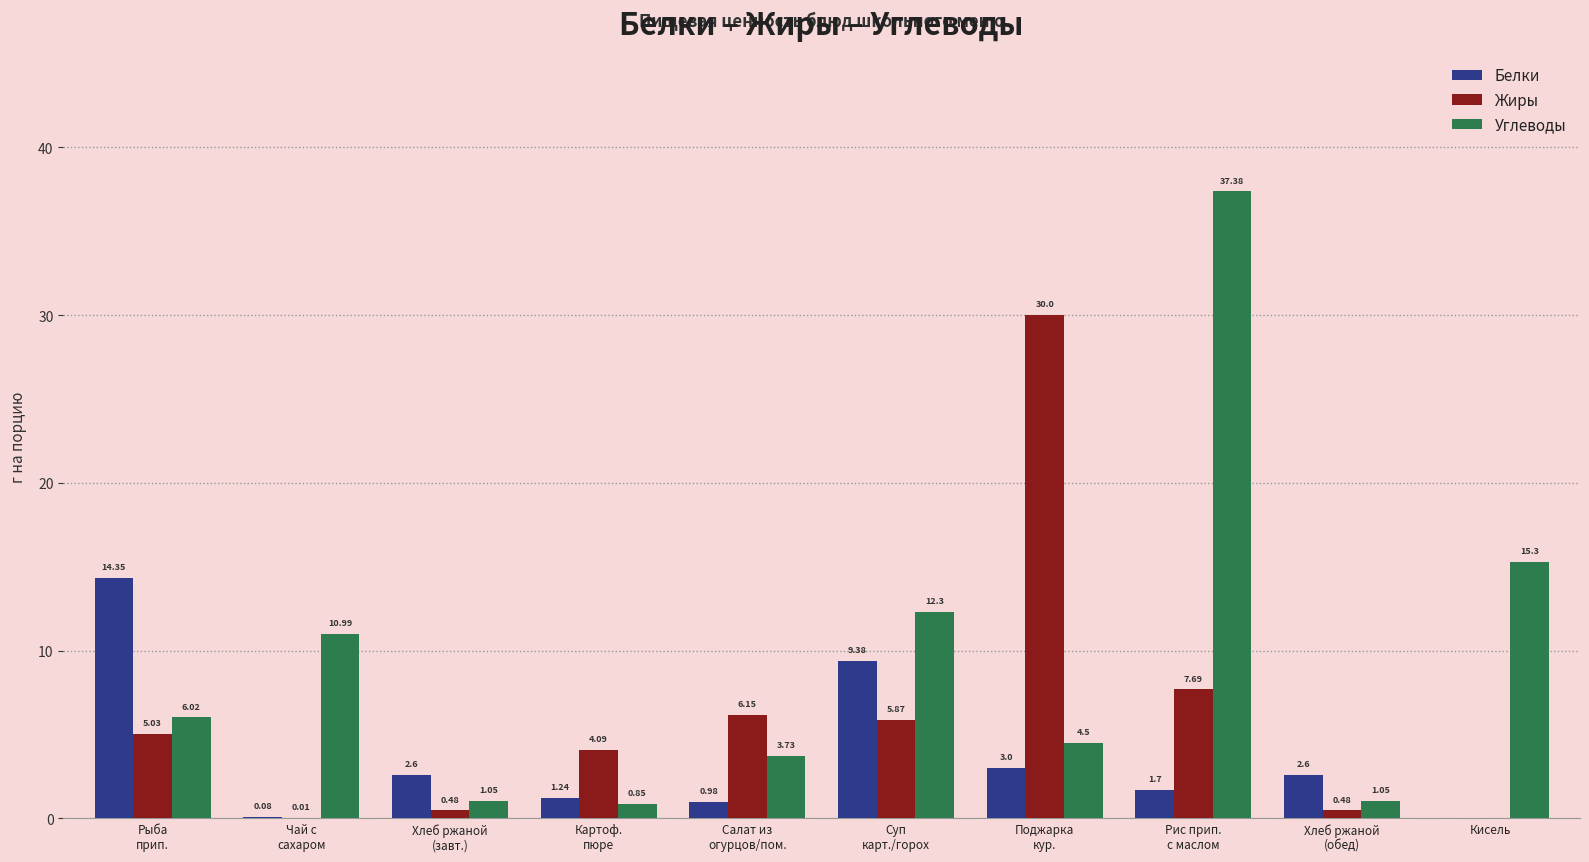

What is the sum of all Углеводы values?

93.2